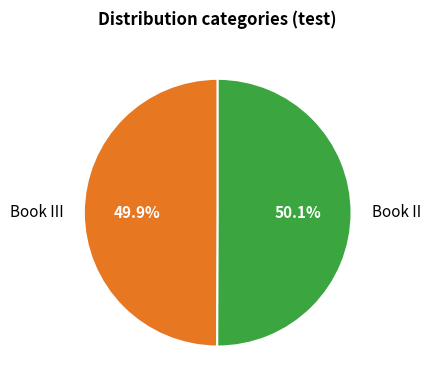

Approximately how many times larger is the value at Book III compared to Book II?

1.0